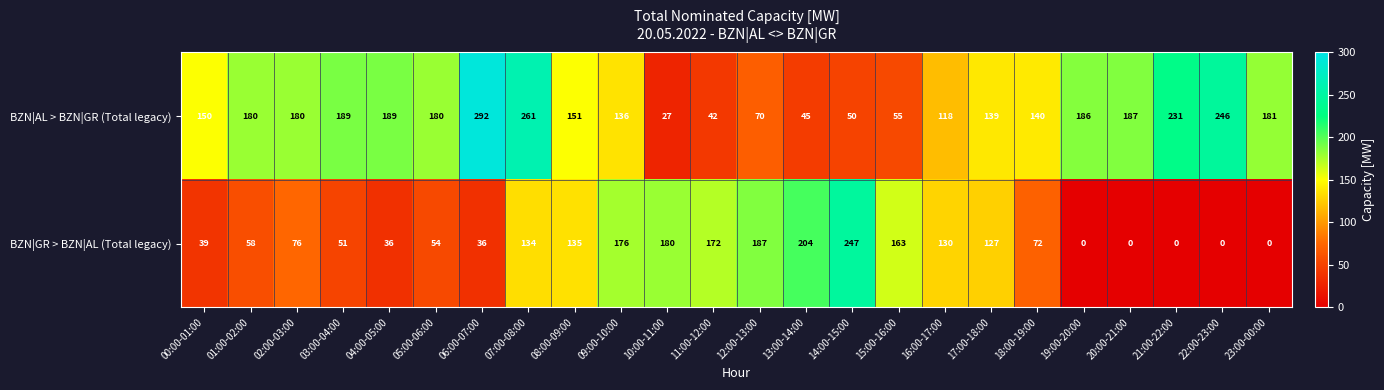

Read the BZN|AL > BZN|GR (Total legacy) value at 09:00-10:00, to the nearest 50.

150